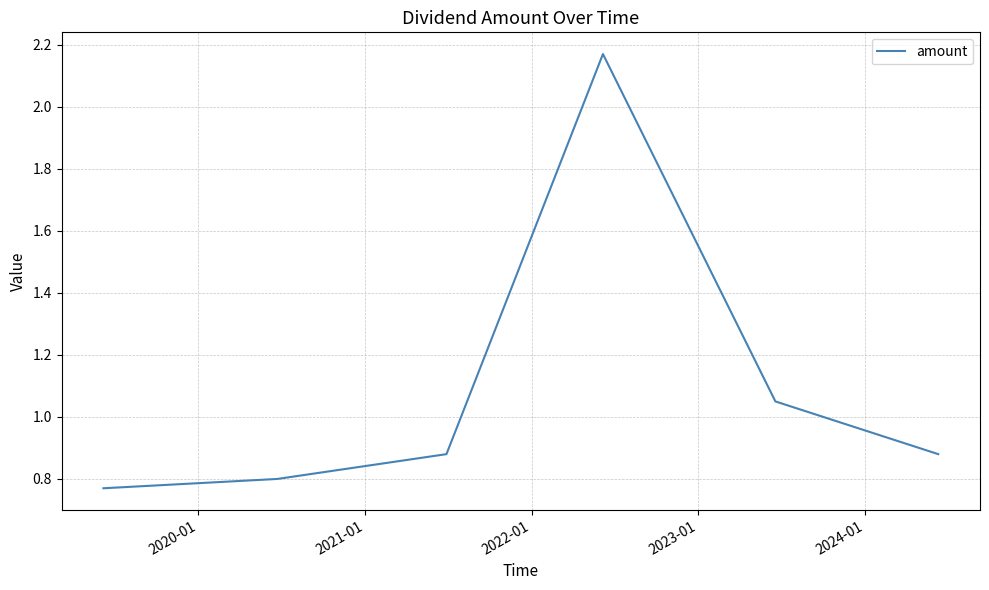

How many lines are shown in the chart?

1